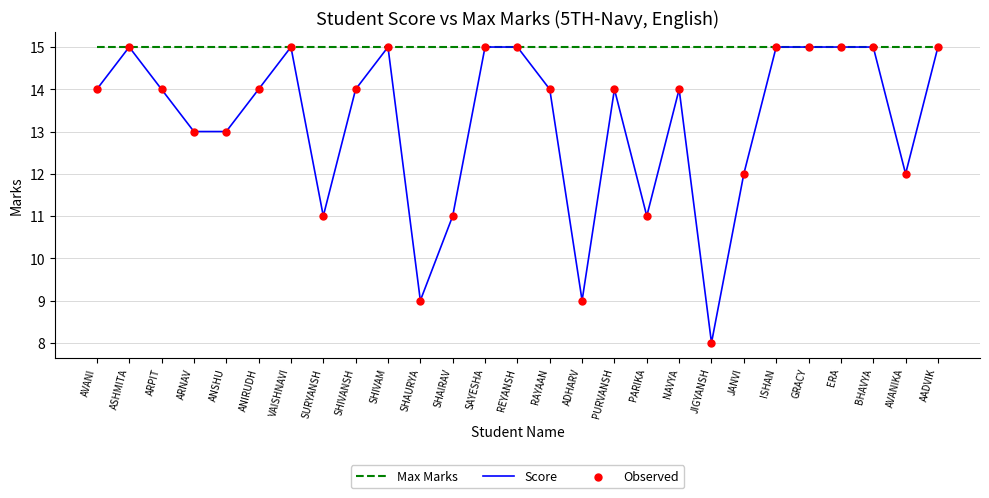

Which series has the widest spread of values?

Score